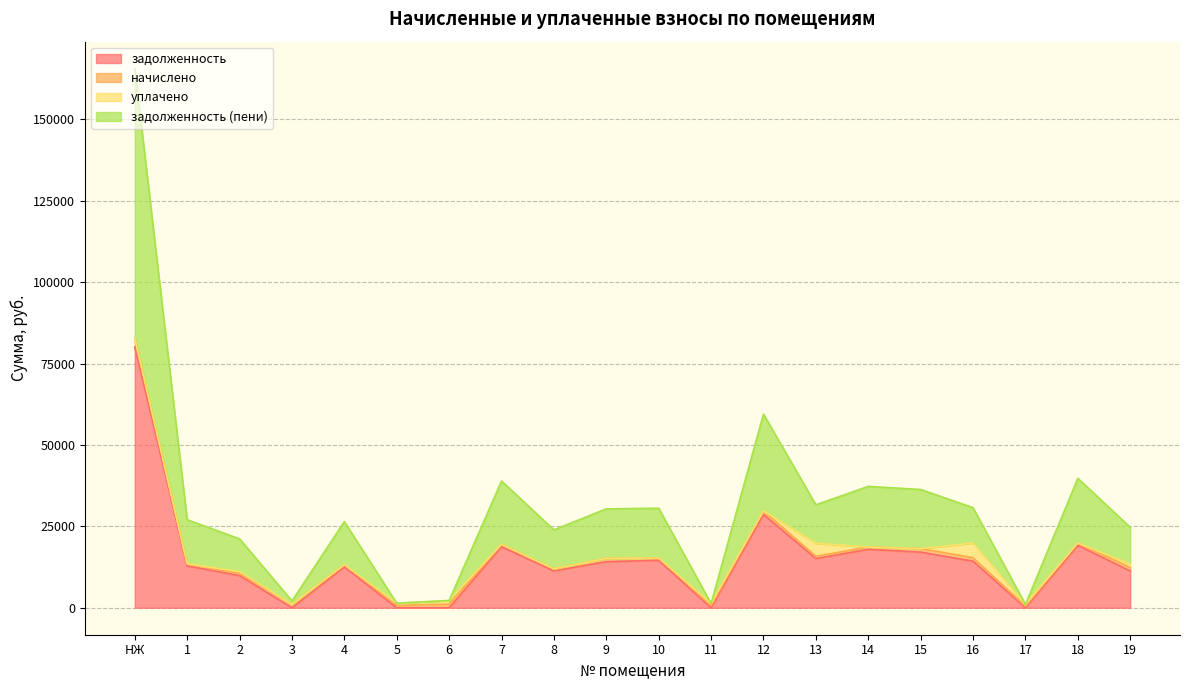

The value of задолженность at 6 is -39819.5. True or false?

False